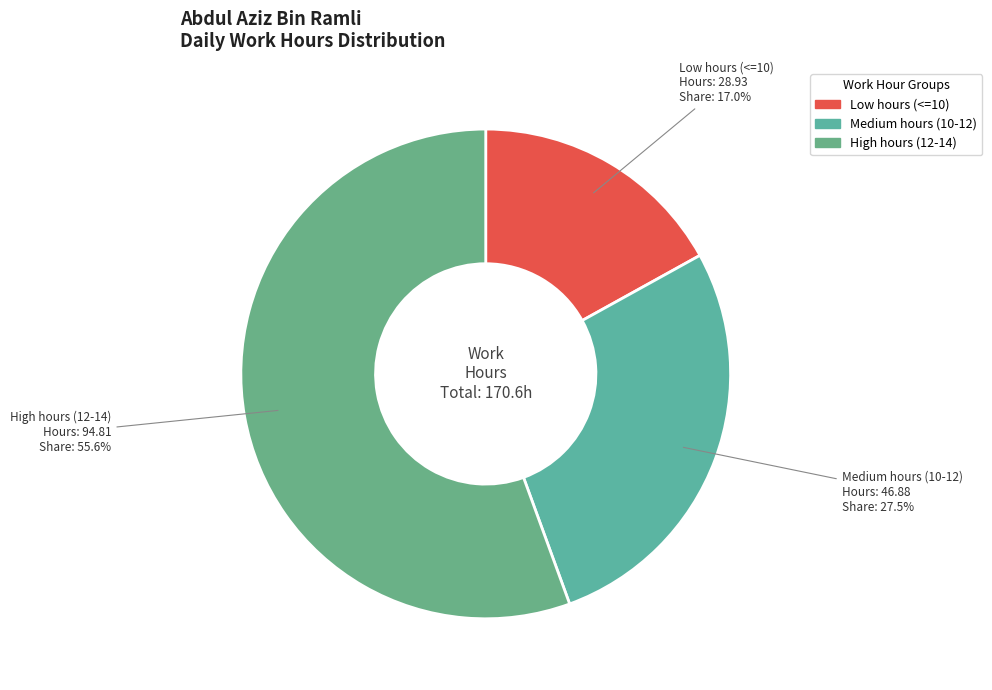

Count the number of slices in the pie.

3